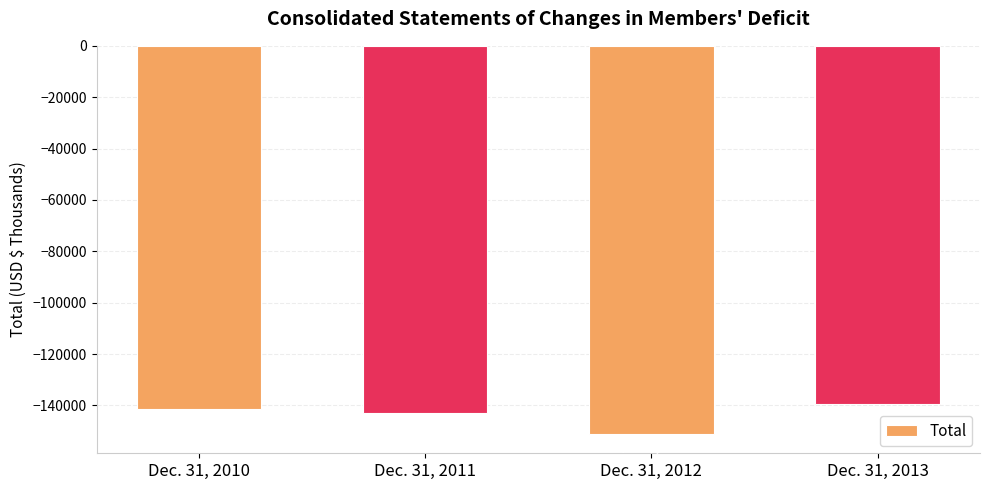

Reading right to left, what are all the values shown in this chart?

Dec. 31, 2013=-139476	Dec. 31, 2012=-151091	Dec. 31, 2011=-142834	Dec. 31, 2010=-141398